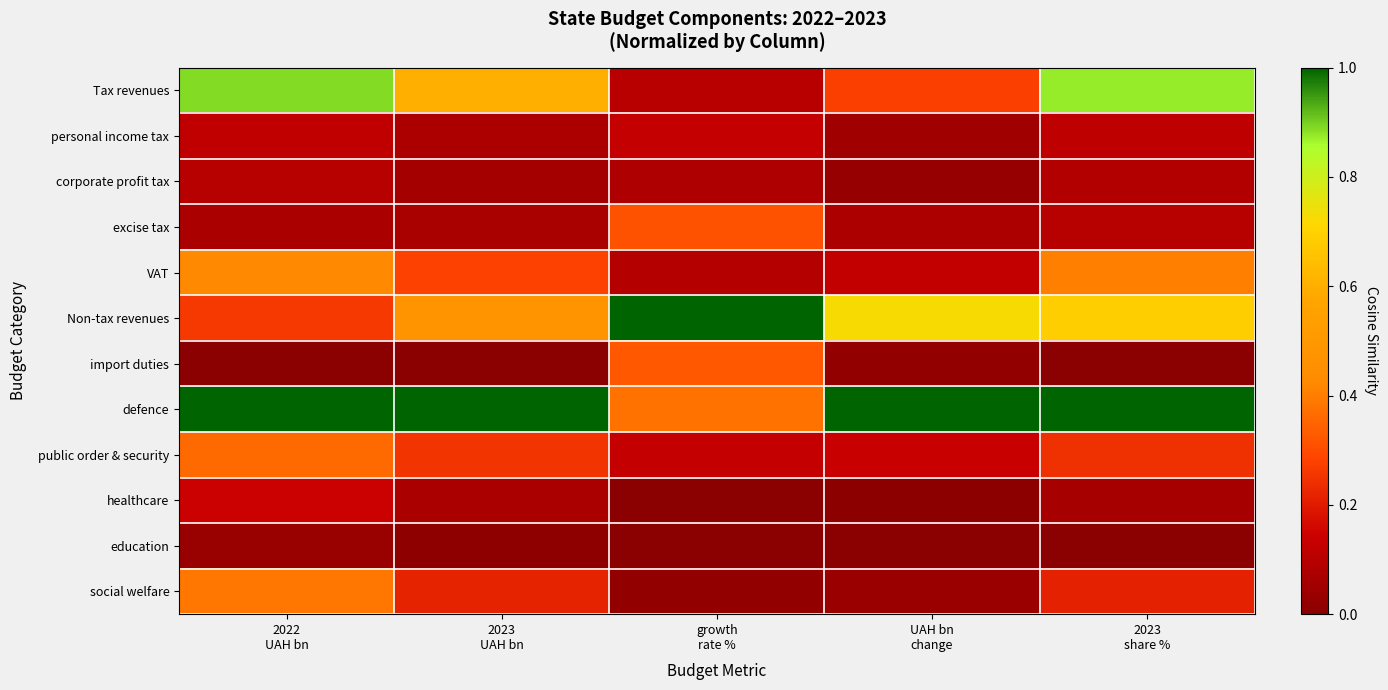

Reading left to right, transcribe all the data shown in this chart.

Tax revenues: 2022
UAH bn=0.9	2023
UAH bn=0.6	growth
rate %=0.1	UAH bn
change=0.3	2023
share %=0.9
personal income tax: 2022
UAH bn=0.1	2023
UAH bn=0.1	growth
rate %=0.1	UAH bn
change=0.0	2023
share %=0.1
corporate profit tax: 2022
UAH bn=0.1	2023
UAH bn=0.1	growth
rate %=0.1	UAH bn
change=0.0	2023
share %=0.1
excise tax: 2022
UAH bn=0.1	2023
UAH bn=0.1	growth
rate %=0.3	UAH bn
change=0.1	2023
share %=0.1
VAT: 2022
UAH bn=0.4	2023
UAH bn=0.3	growth
rate %=0.1	UAH bn
change=0.1	2023
share %=0.4
Non-tax revenues: 2022
UAH bn=0.3	2023
UAH bn=0.5	growth
rate %=1.0	UAH bn
change=0.7	2023
share %=0.7
import duties: 2022
UAH bn=0.0	2023
UAH bn=0.0	growth
rate %=0.3	UAH bn
change=0.0	2023
share %=0.0
defence: 2022
UAH bn=1.0	2023
UAH bn=1.0	growth
rate %=0.4	UAH bn
change=1.0	2023
share %=1.0
public order & security: 2022
UAH bn=0.4	2023
UAH bn=0.3	growth
rate %=0.1	UAH bn
change=0.1	2023
share %=0.2
healthcare: 2022
UAH bn=0.1	2023
UAH bn=0.1	growth
rate %=0.0	UAH bn
change=0.0	2023
share %=0.1
education: 2022
UAH bn=0.0	2023
UAH bn=0.0	growth
rate %=0.0	UAH bn
change=0.0	2023
share %=0.0
social welfare: 2022
UAH bn=0.4	2023
UAH bn=0.2	growth
rate %=0.0	UAH bn
change=0.0	2023
share %=0.2